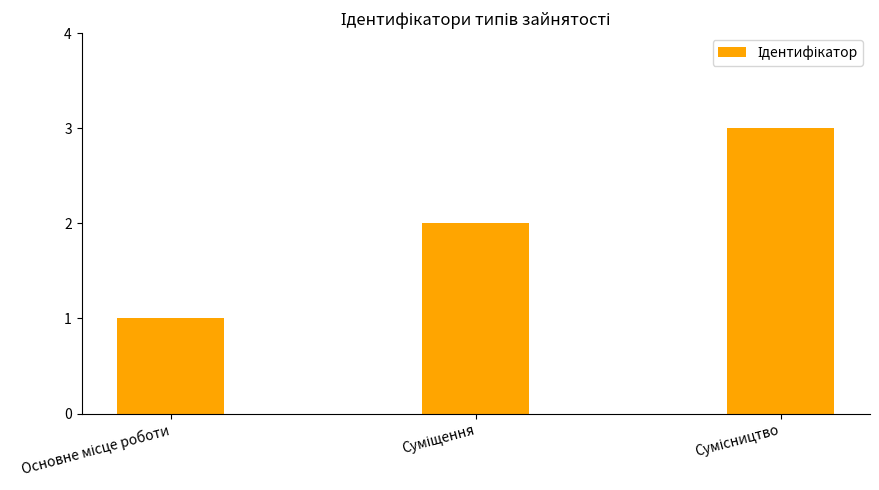

Reading right to left, extract all data points from this chart.

3	2	1